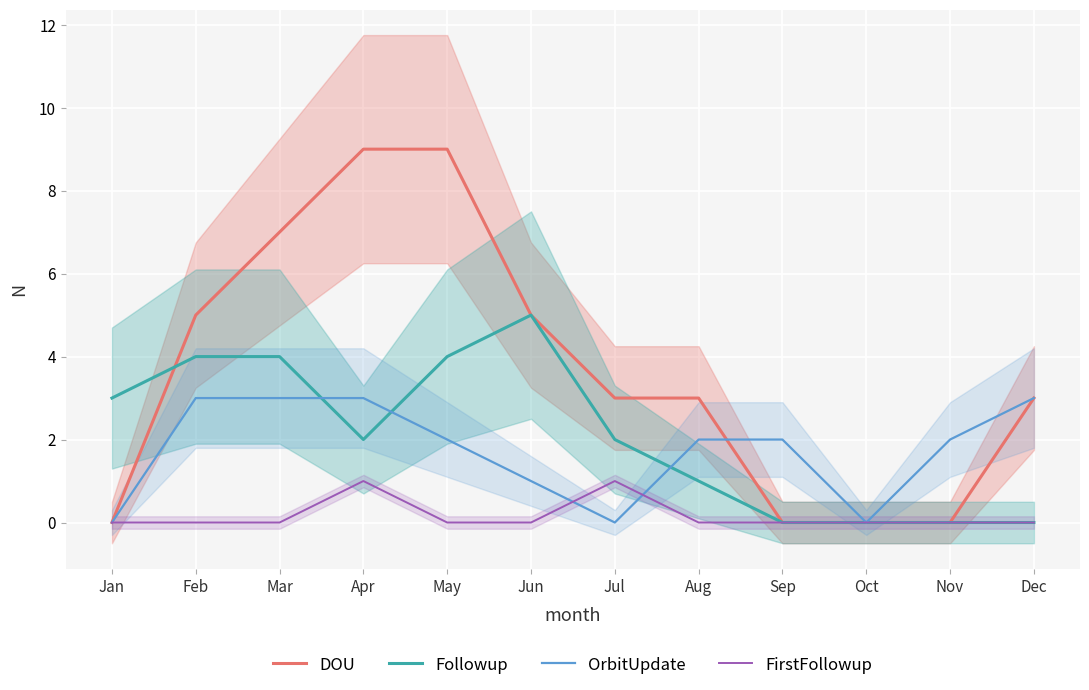

How many times do FirstFollowup and OrbitUpdate cross each other?

2